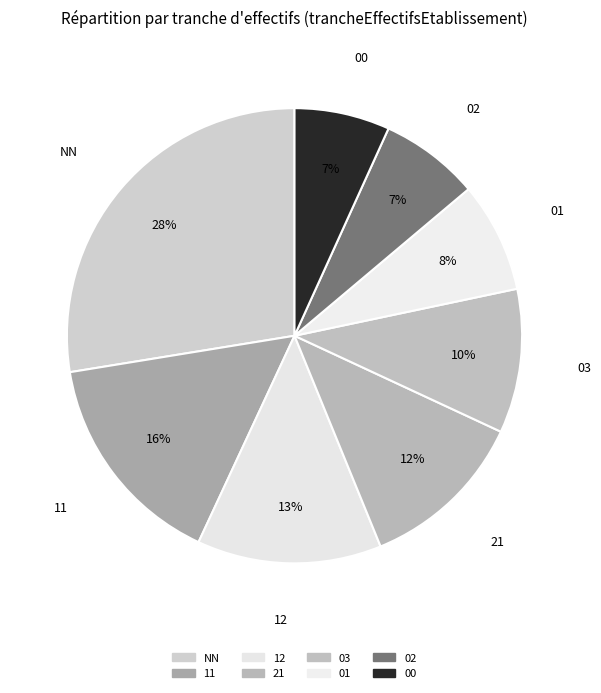

What is the largest slice in the pie chart?

NN